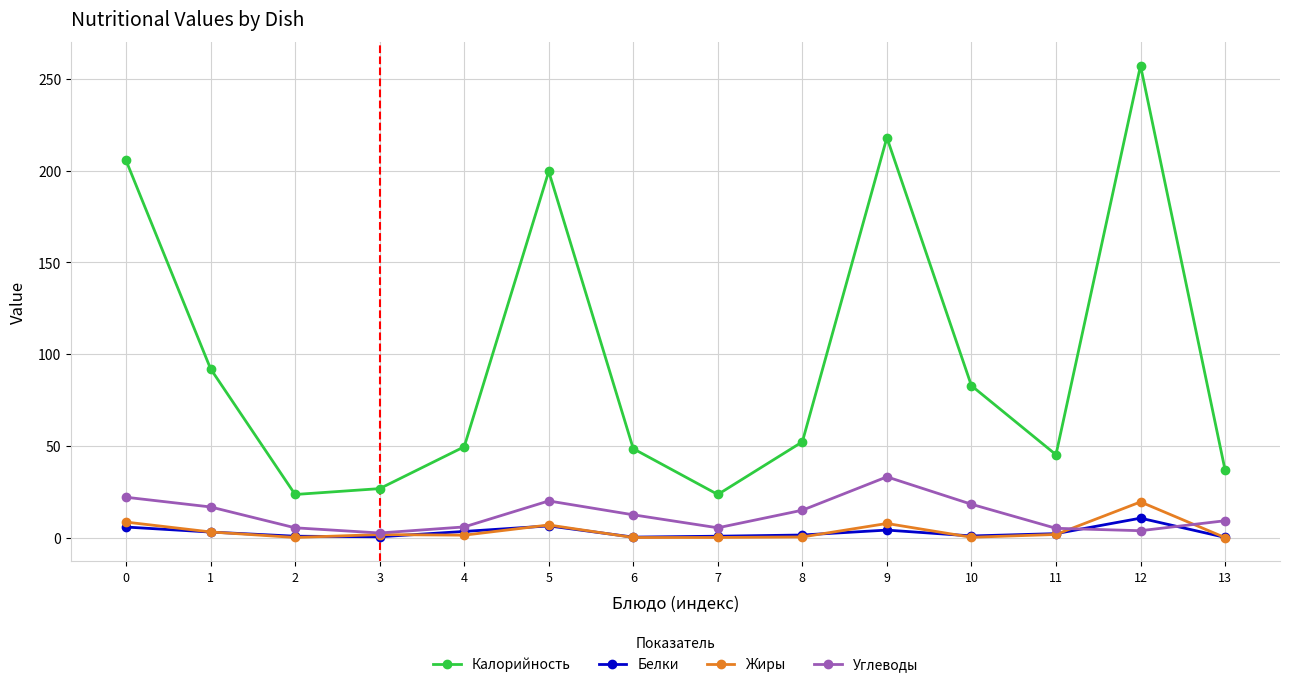

How many series are shown in this chart?

4